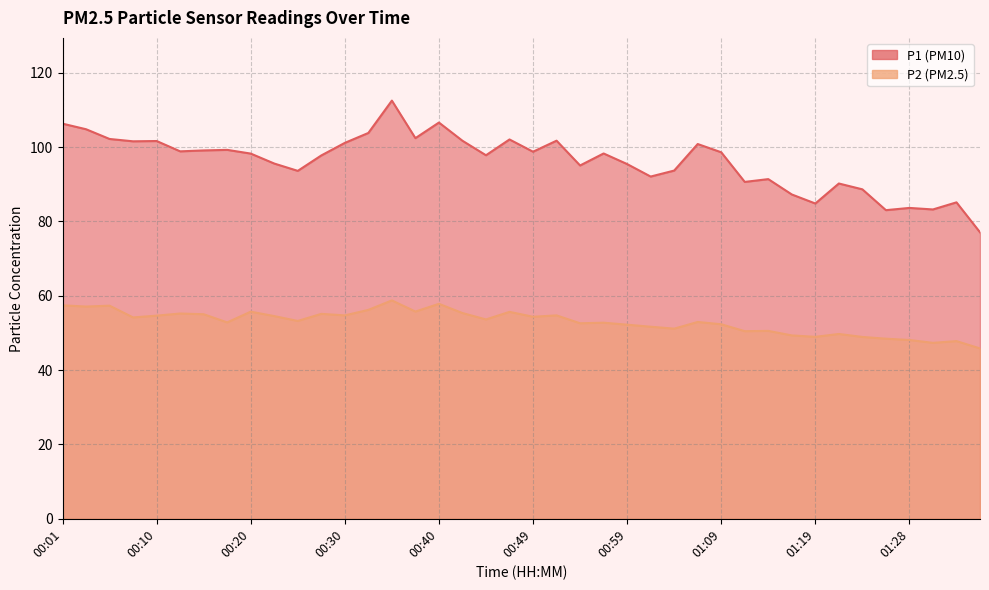

Which series has the widest spread of values?

P1